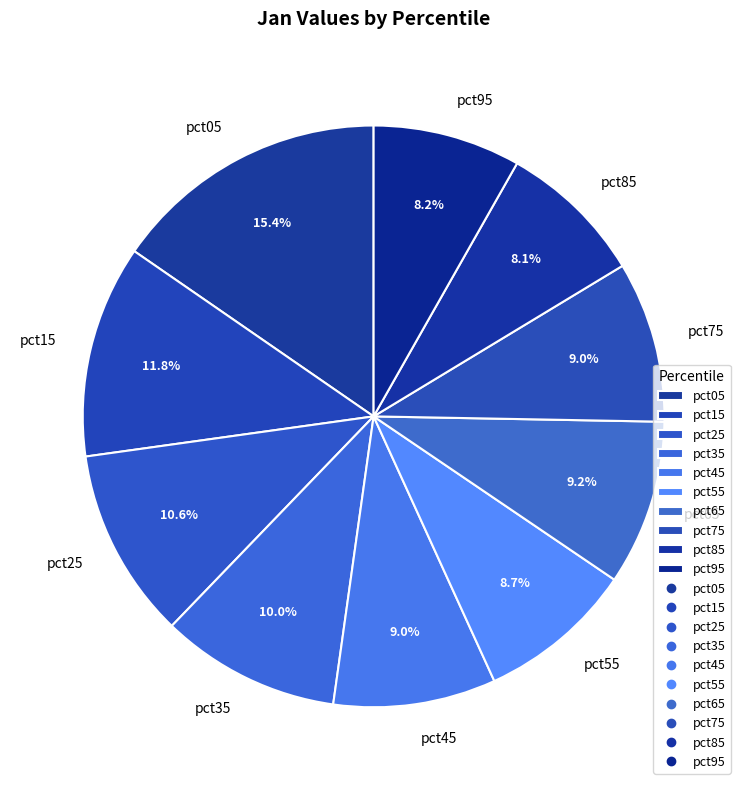

Which slice is the largest?

pct05